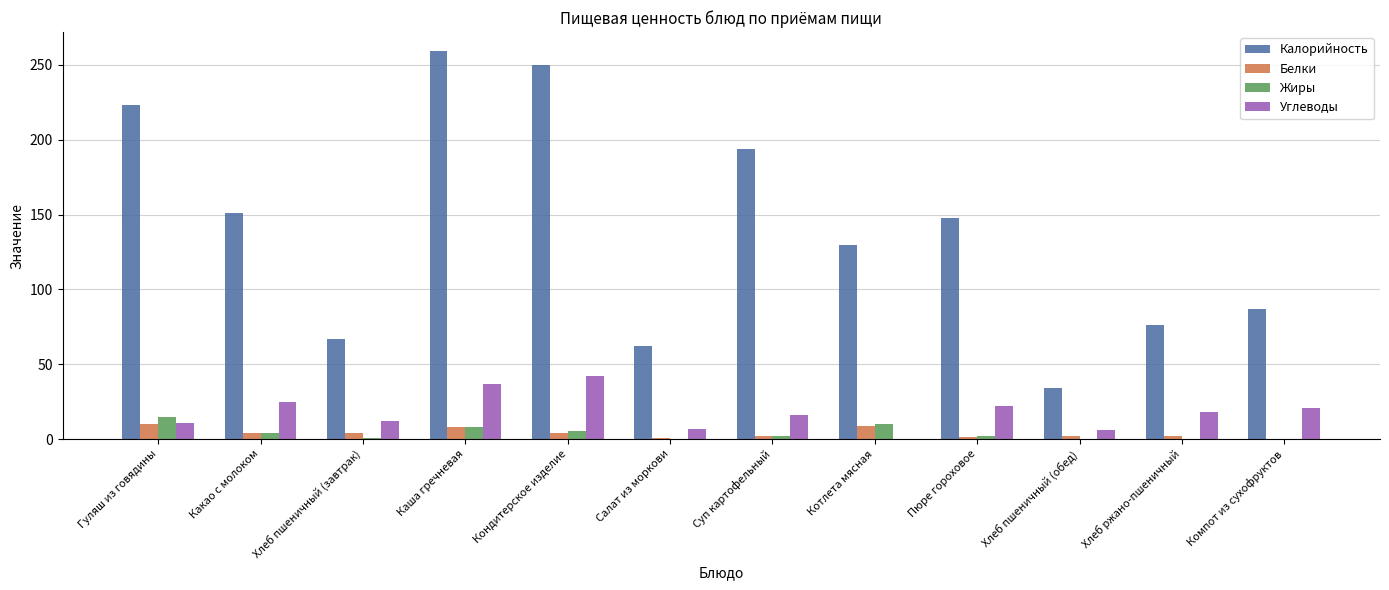

What is the total value across all series at Каша гречневая?

312.0